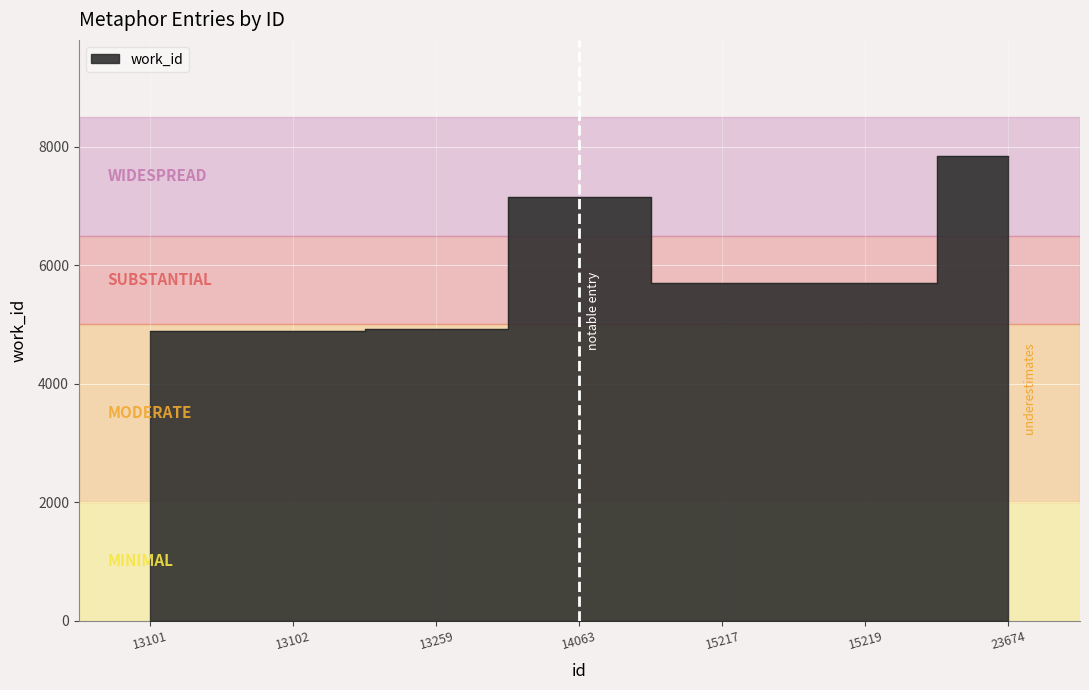

Approximately how many times larger is the value at 14063 compared to 15219?

1.3